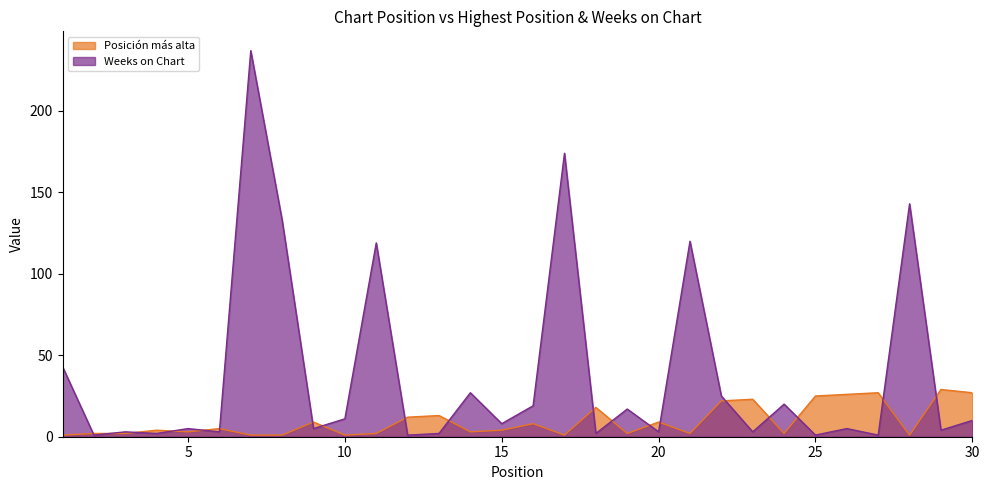

What is the value of the Weeks on Chart point at the 29th from the left?

4